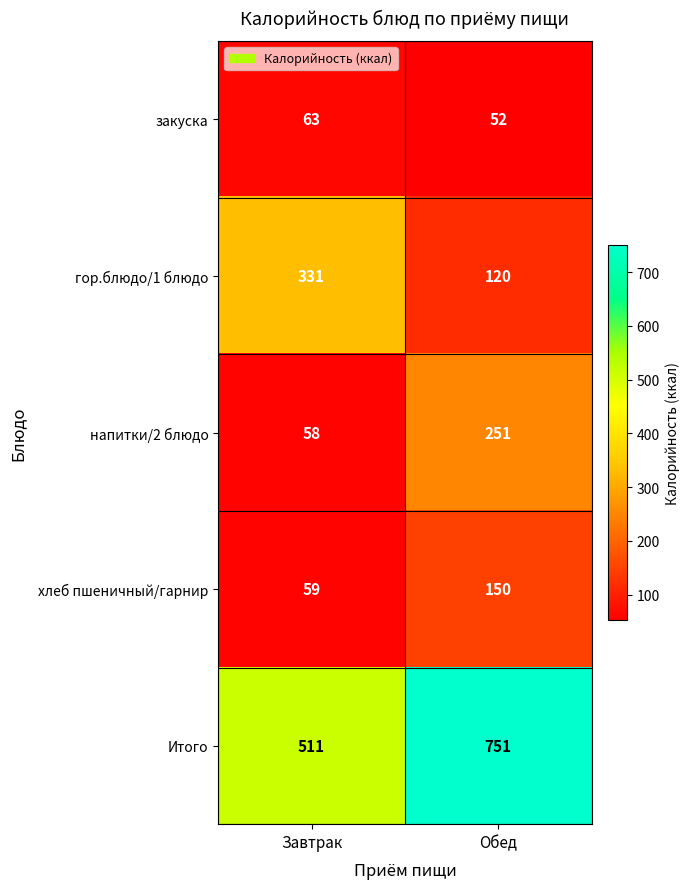

Rank the series at Обед from lowest to highest value.

закуска, гор.блюдо/1 блюдо, хлеб пшеничный/гарнир, напитки/2 блюдо, Итого